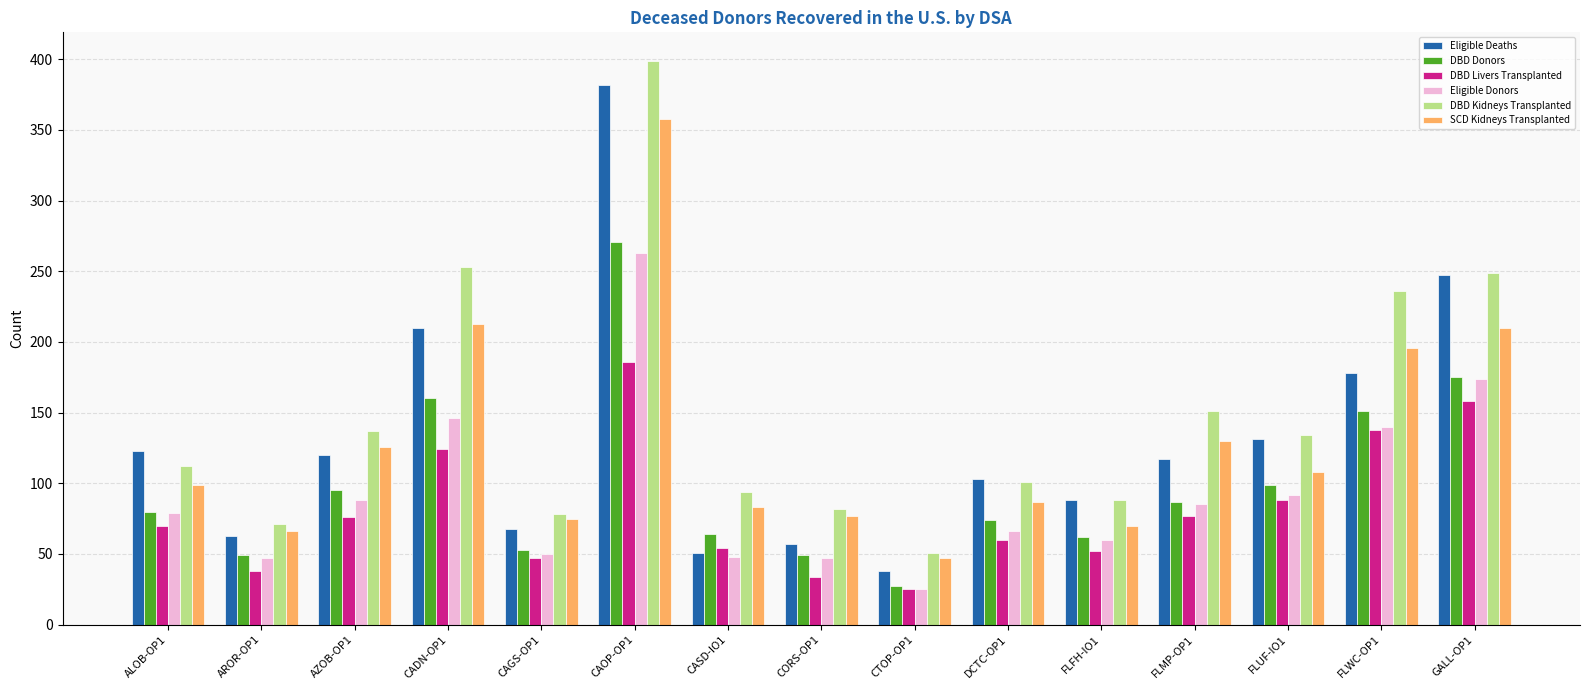

Which category has the highest value in the SCD Kidneys Transplanted series?

CAOP-OP1